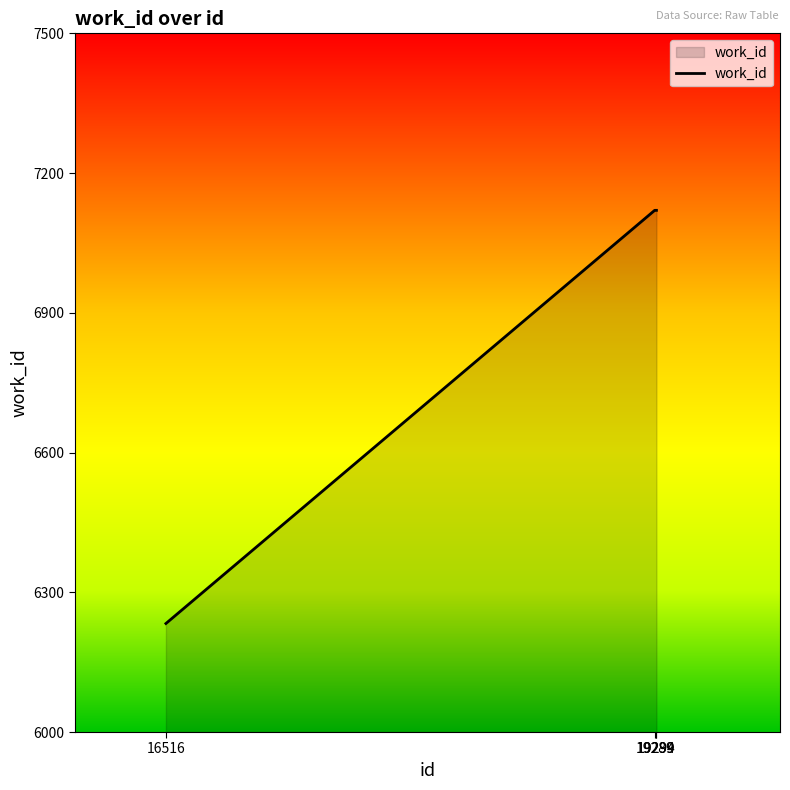

The value at 16516 is 9206. True or false?

False